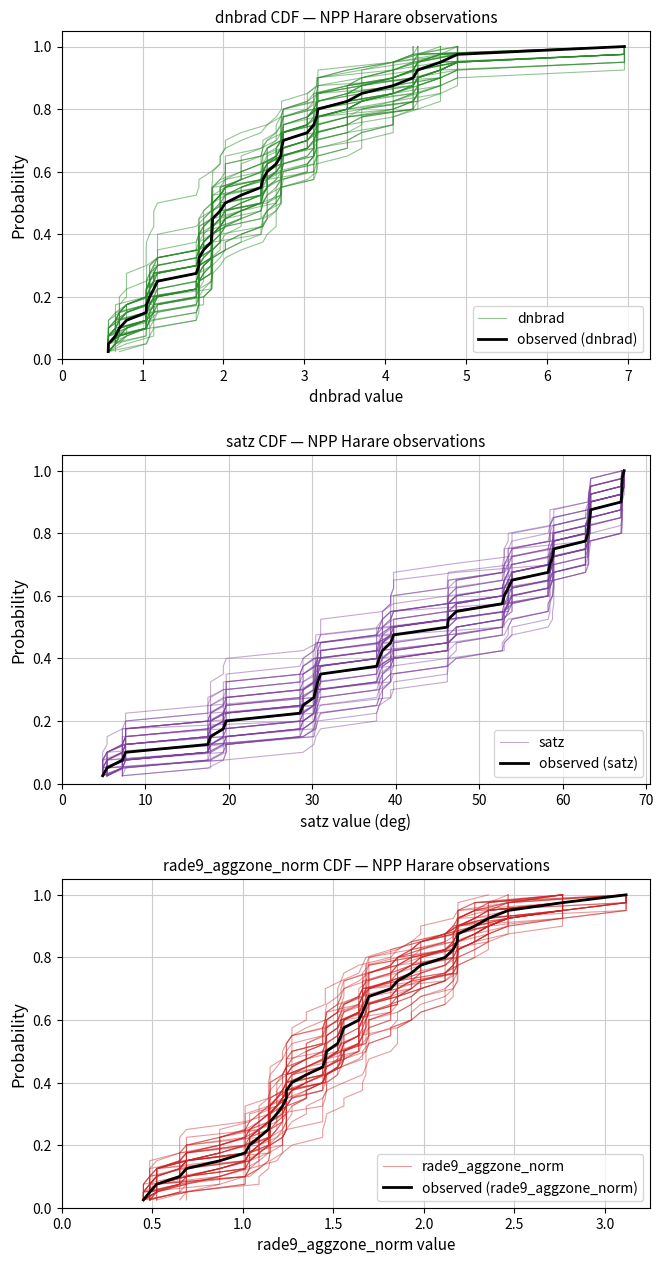

What is the difference between the maximum and minimum values in the observed (satz) series?

1.0